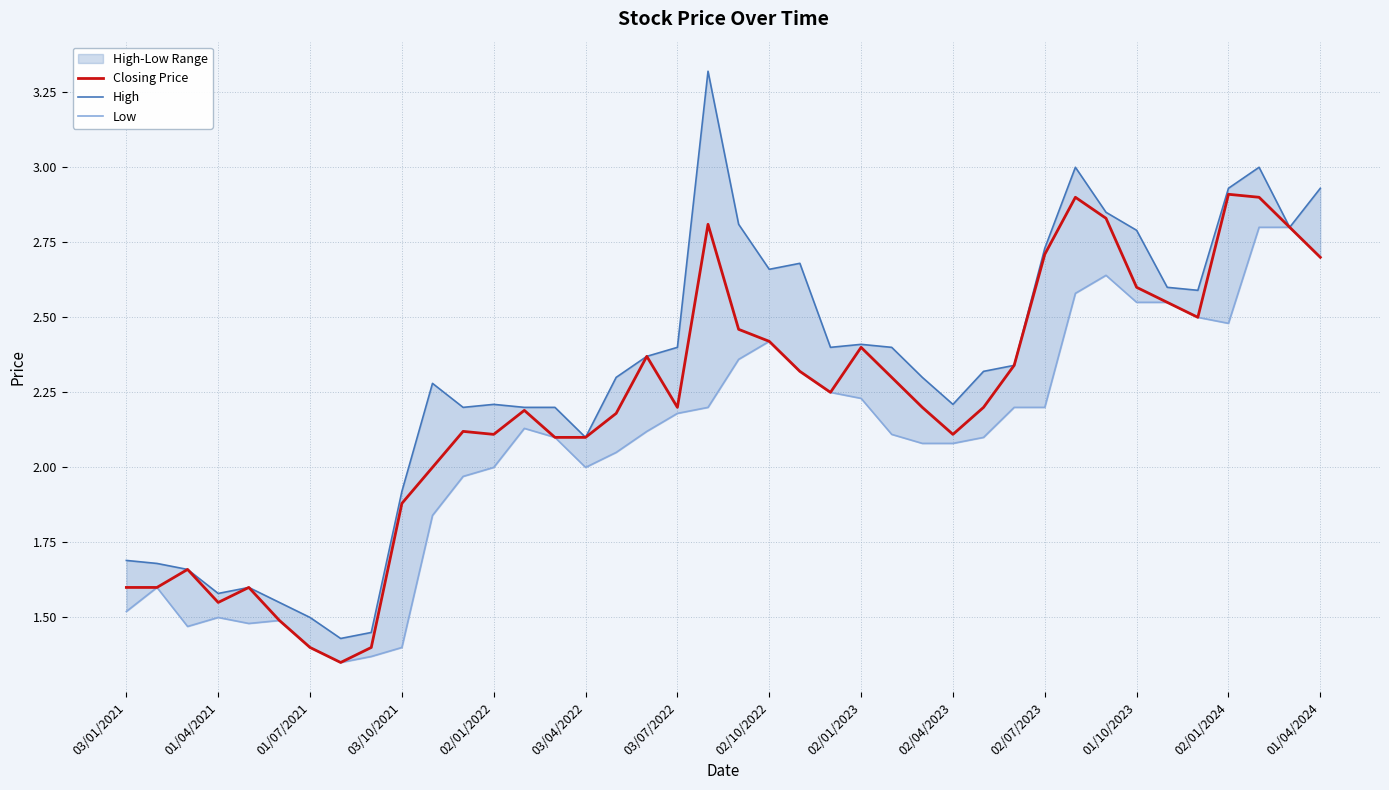

The value of Closing Price at 02/01/2023 is 2.4. True or false?

True